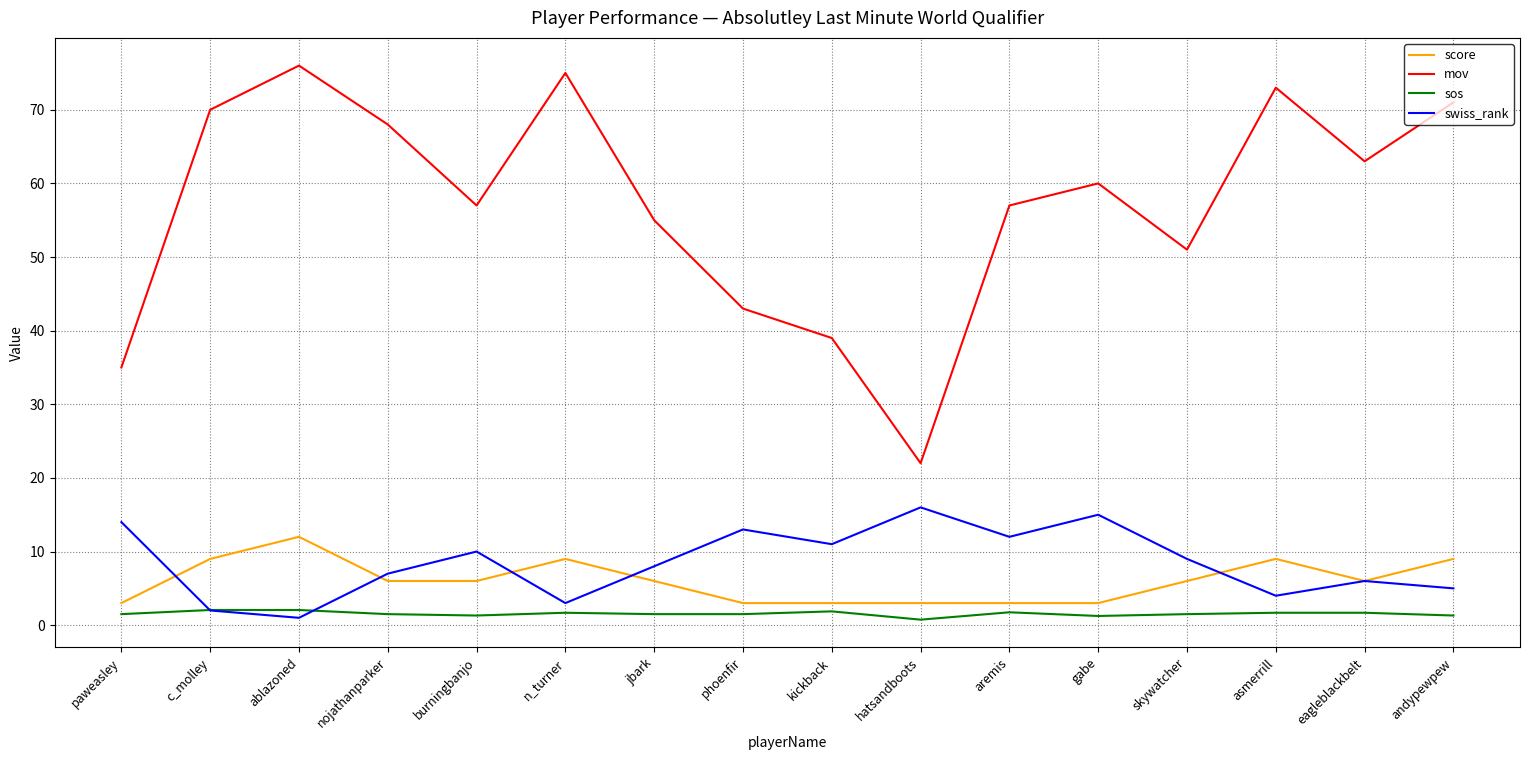

At which label does swiss_rank first exceed 9?

paweasley